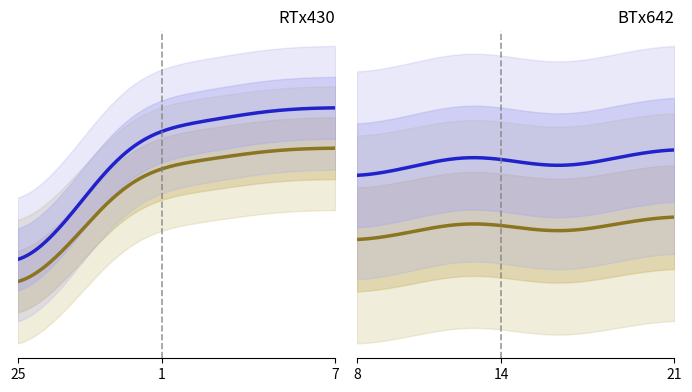

The value at 6 is 11.1. True or false?

True